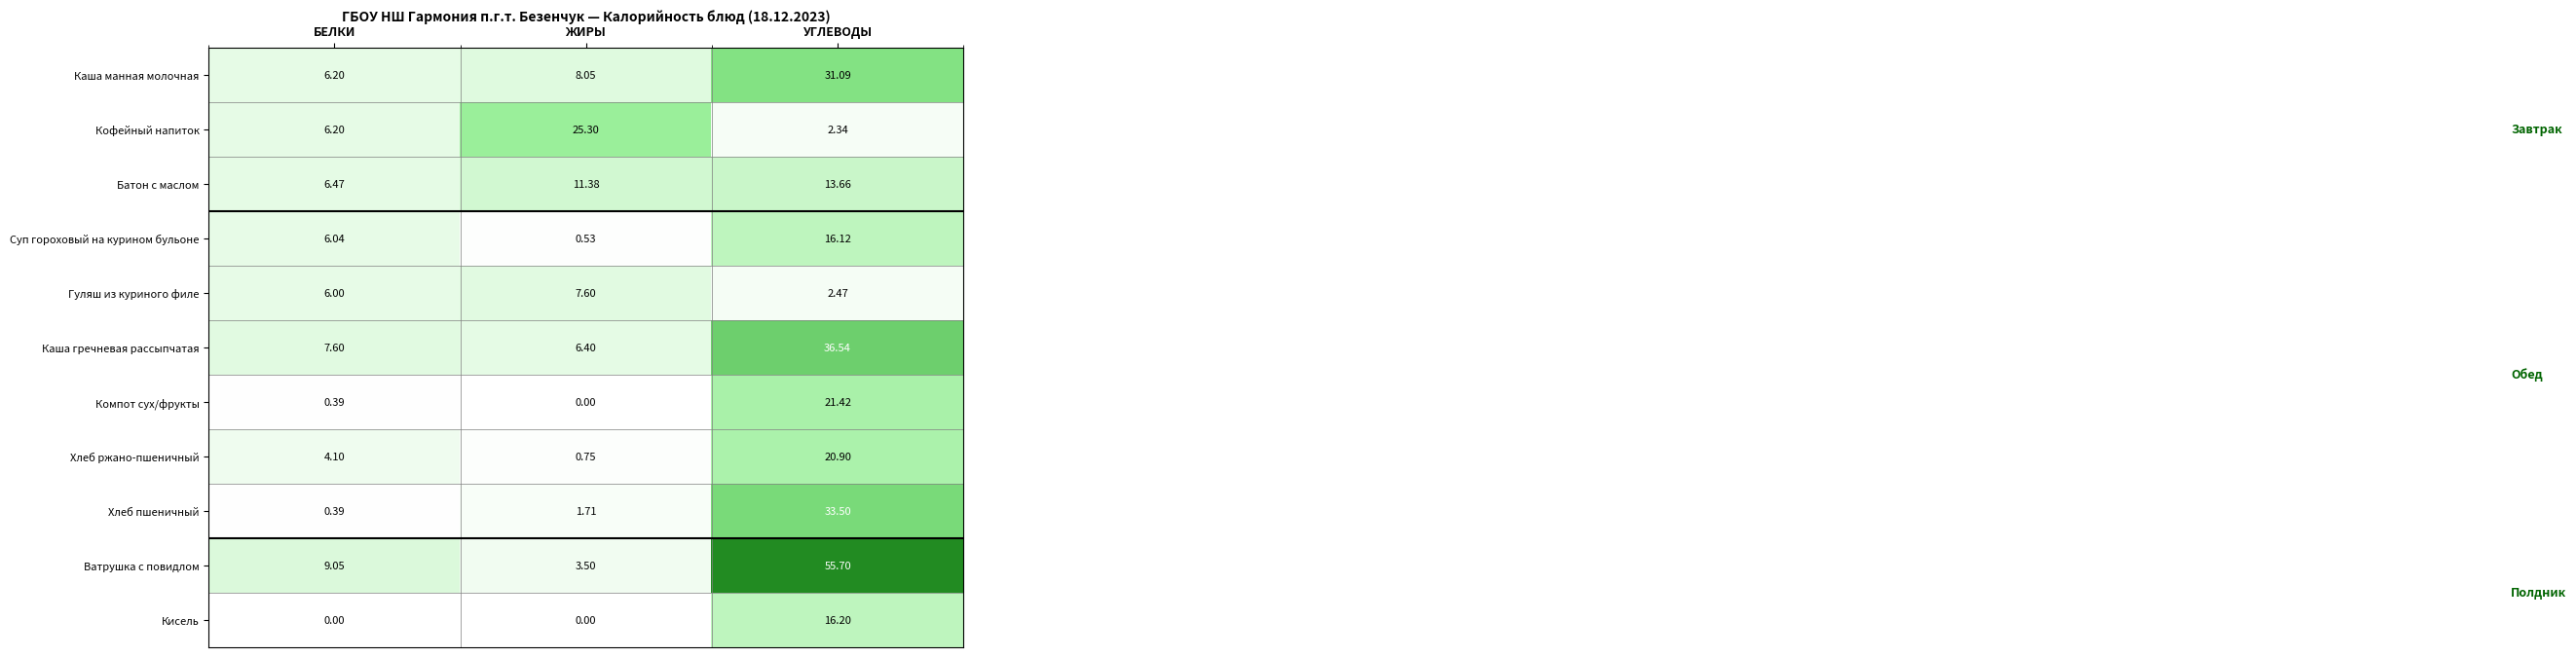

Which series has the largest total across all categories?

Ватрушка с повидлом